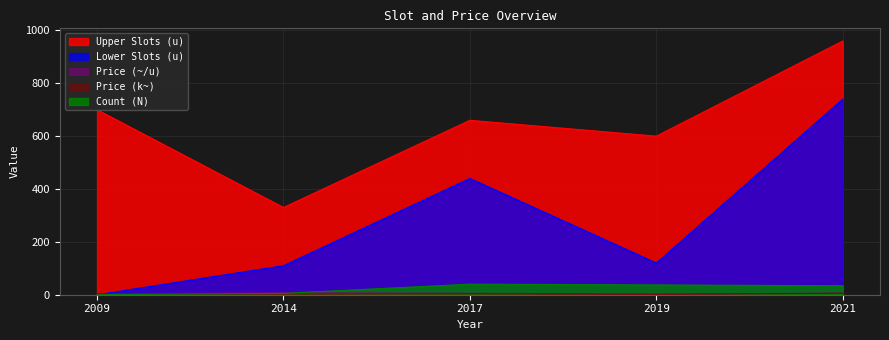

True or false: Upper Slots (u) and Price (~) cross at least once.

False